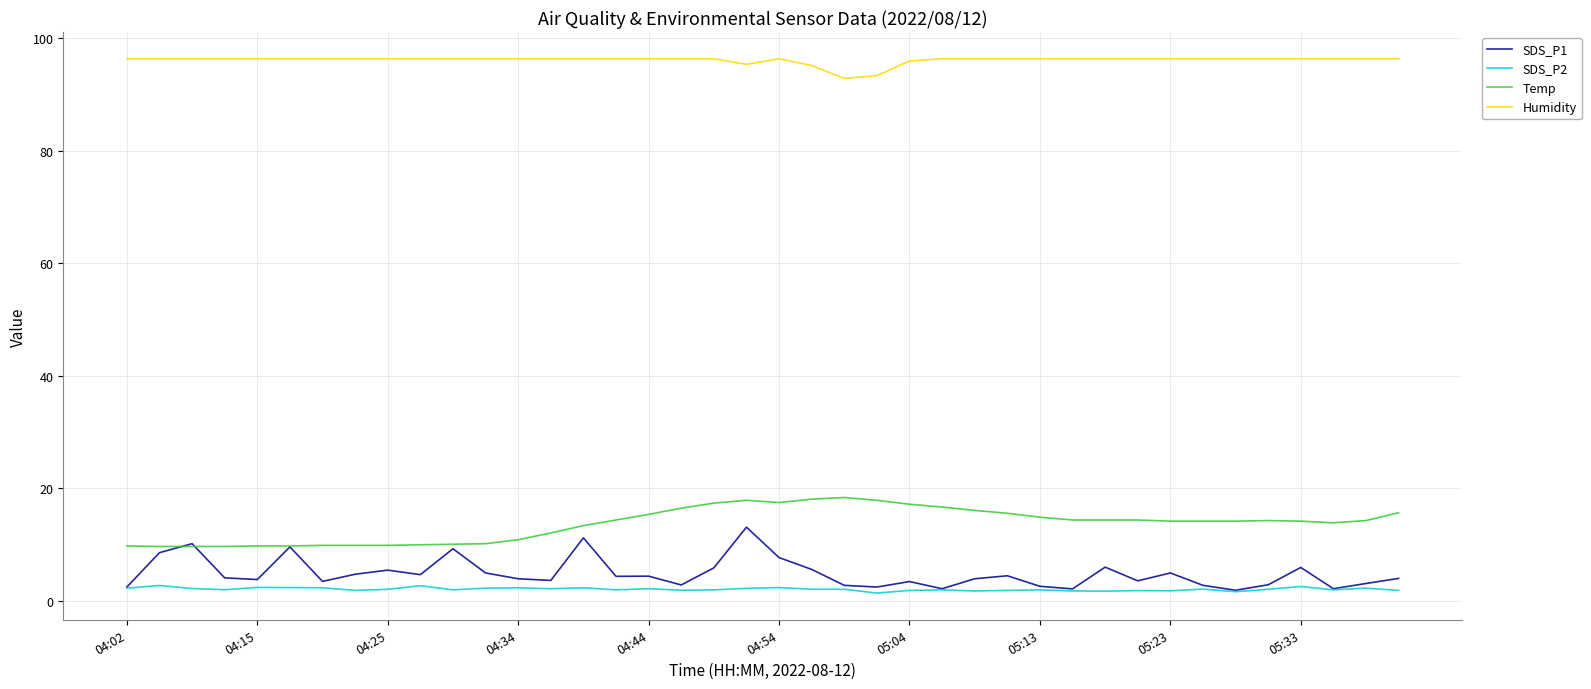

List the series in order of their peak value, lowest first.

SDS_P2, SDS_P1, Temp, Humidity